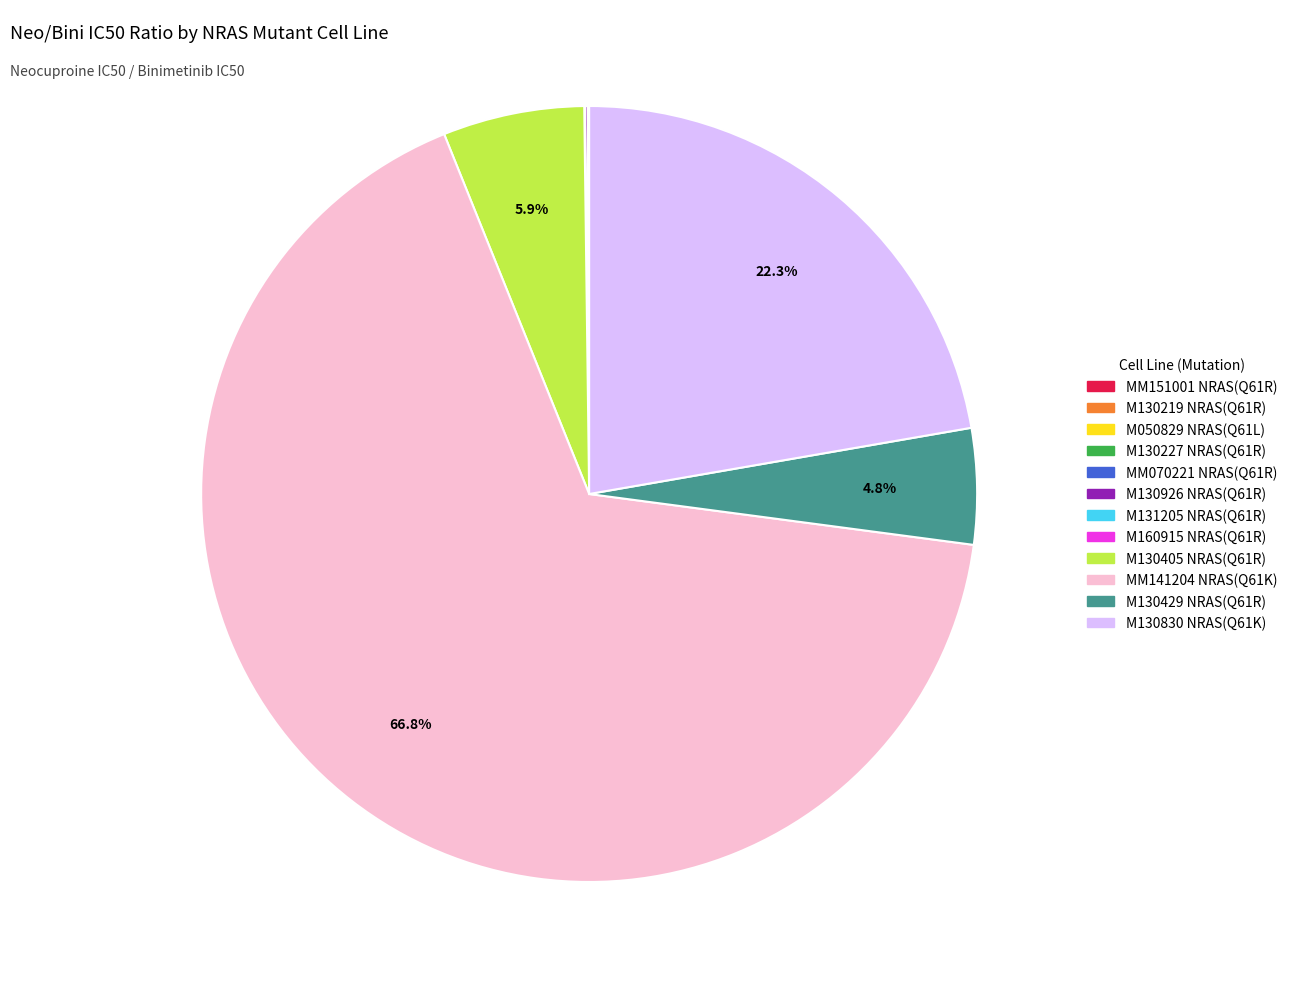

What percentage is NOT represented by M130405 NRAS(Q61R)?

94.1%